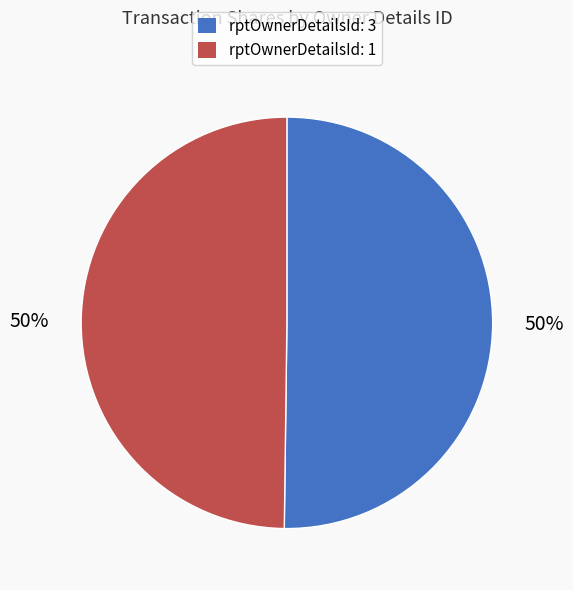

To the nearest percent, what is the average slice percentage?

50%